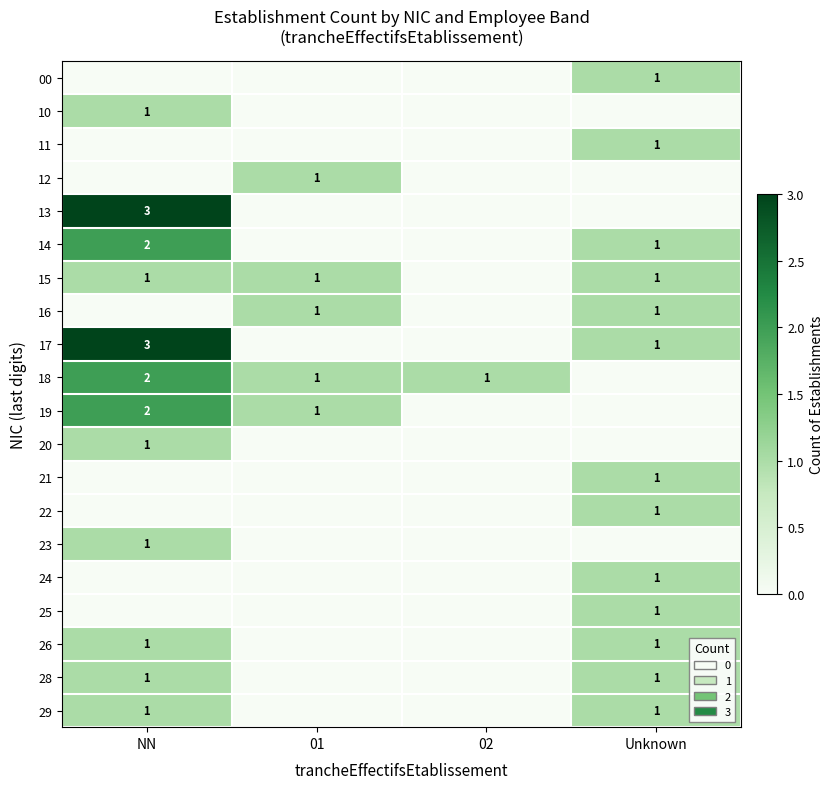

Is it true that 23 equals 1 at NN?

True